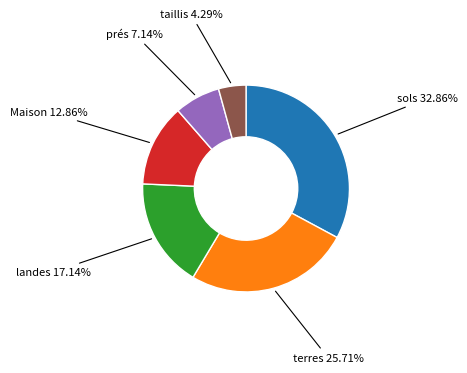

How many slices are in this pie chart?

6